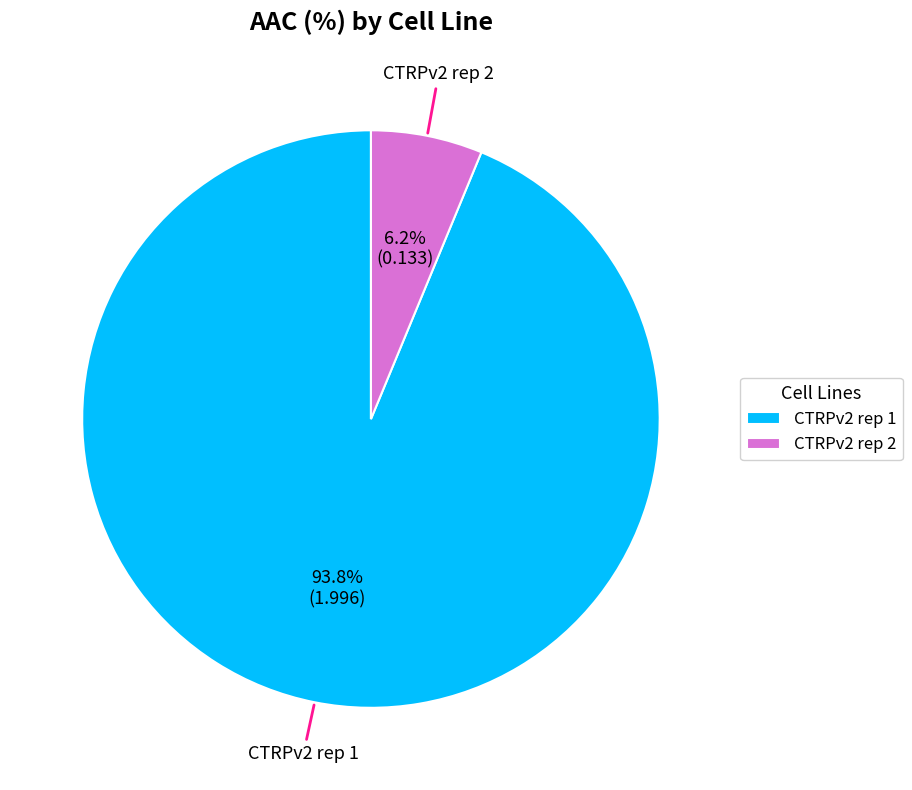

To the nearest percent, what is the average slice percentage?

50%